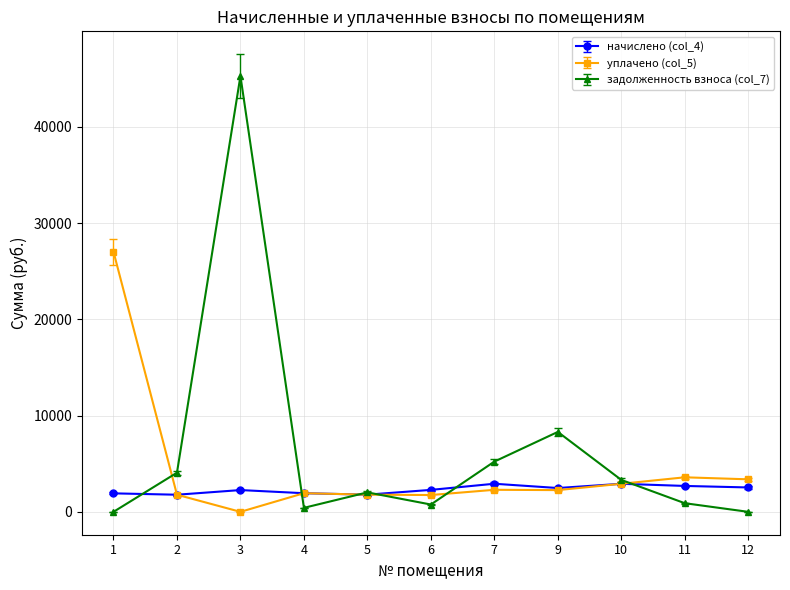

What is the greatest value displayed?

45274.2